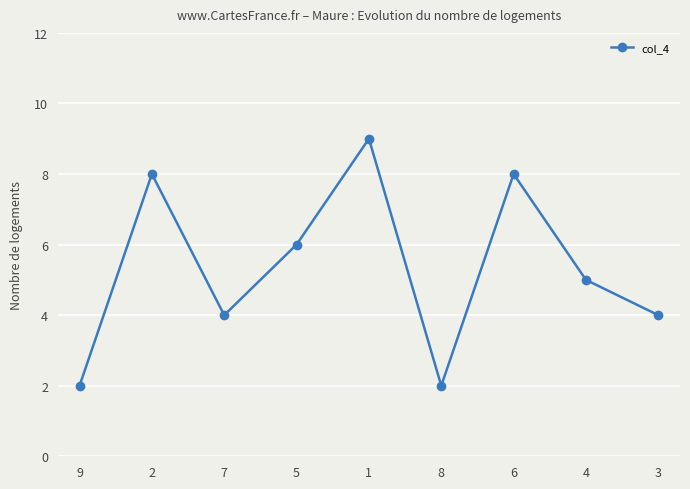

How many lines are shown in the chart?

1